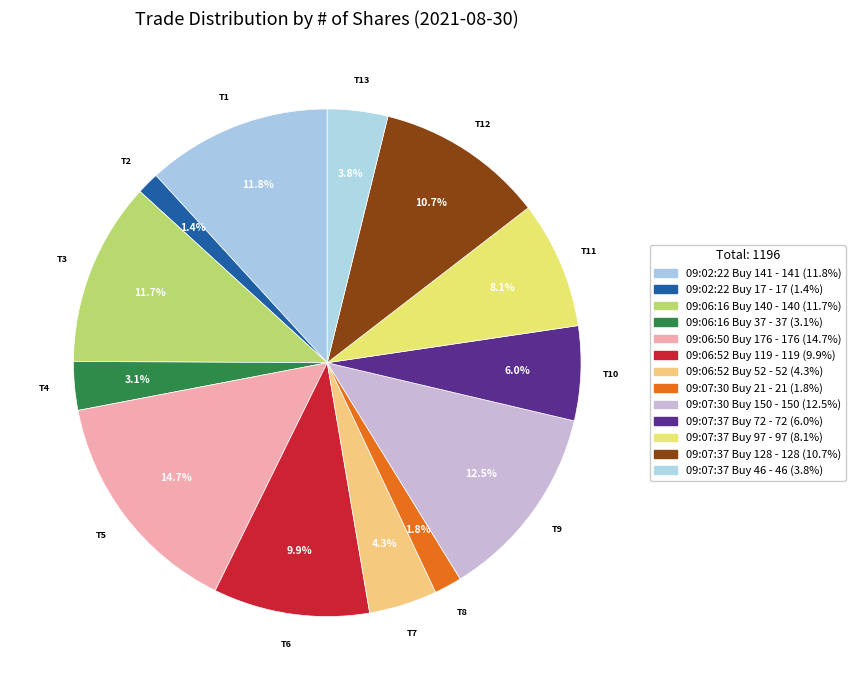

What percentage is the 09:06:52 Buy 52 slice, to the nearest percent?

4%